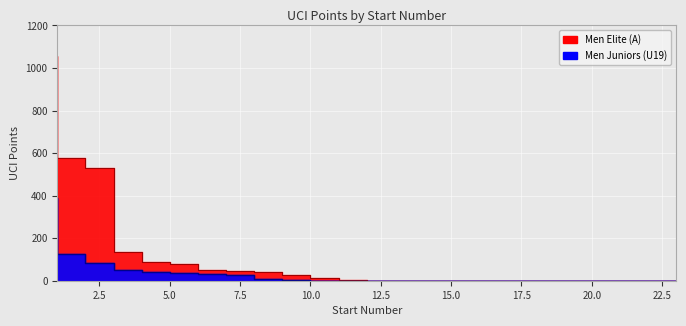

Is the value of Men Juniors (U19) at 21 greater than the value of Men Elite (A) at 2?

No